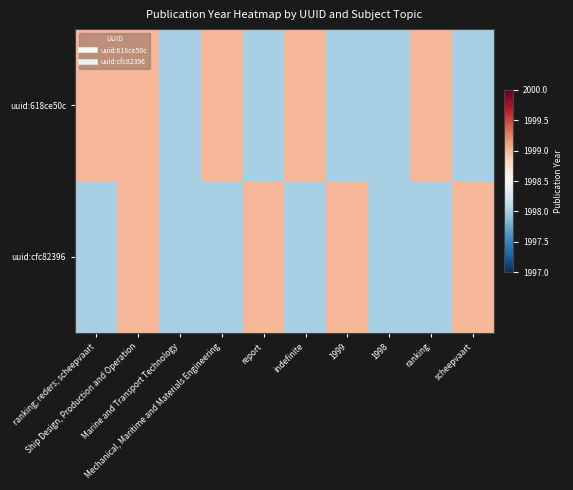

Reading left to right, what are all the values shown in this chart?

uuid:618ce50c: ranking; reders; scheepvaart=1999	Ship Design, Production and Operation=1999	Marine and Transport Technology=1998	Mechanical, Maritime and Materials Engineering=1999	report=1998	indefinite=1999	1999=1998	1998=1998	ranking=1999	scheepvaart=1998
uuid:cfc82396: ranking; reders; scheepvaart=1998	Ship Design, Production and Operation=1999	Marine and Transport Technology=1998	Mechanical, Maritime and Materials Engineering=1998	report=1999	indefinite=1998	1999=1999	1998=1998	ranking=1998	scheepvaart=1999